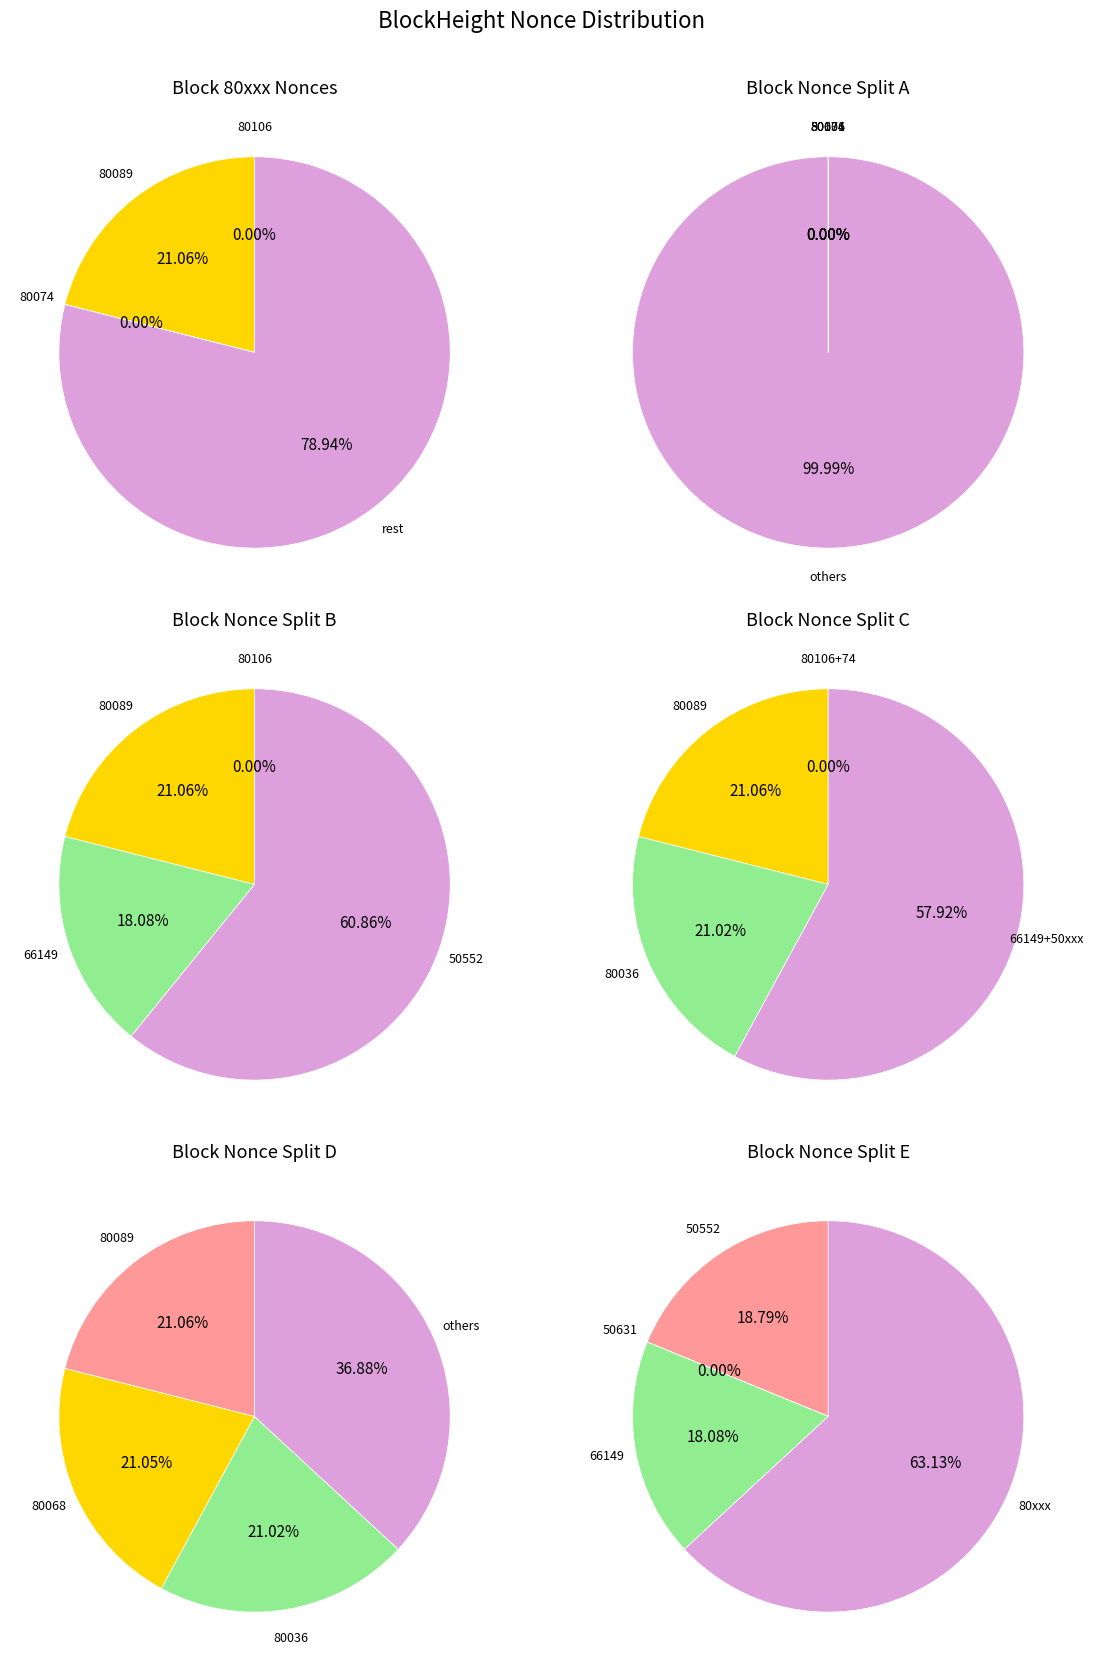

True or false: 80074 accounts for 1% of the total.

False